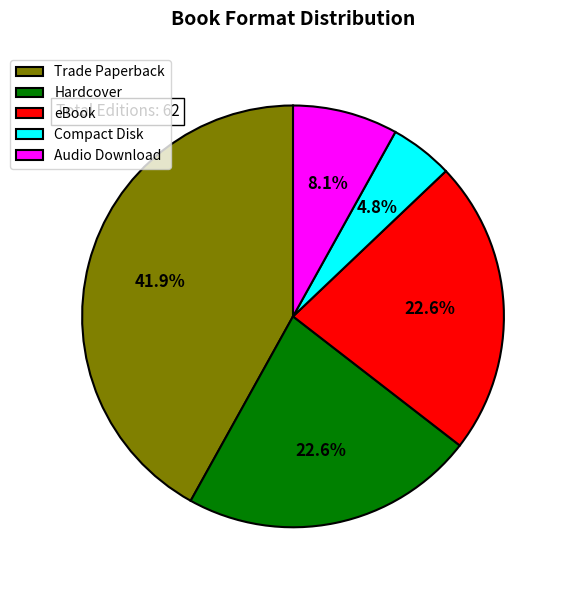

What percentage is the Trade Paperback slice, to the nearest percent?

42%